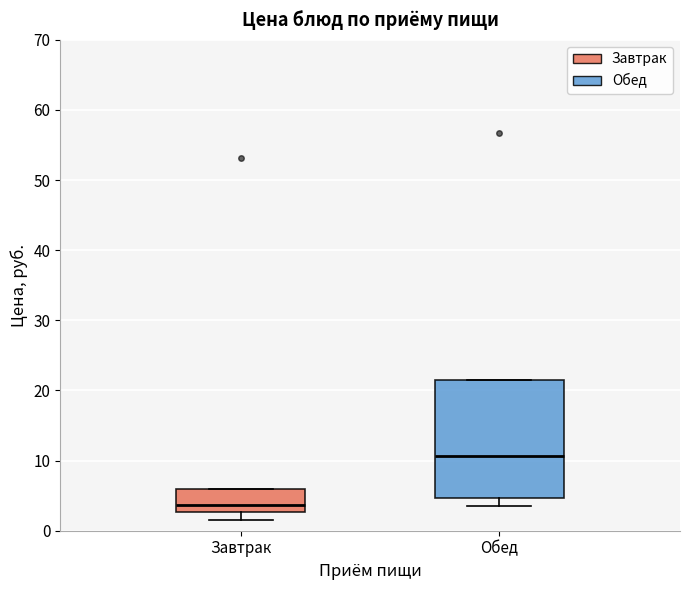

Which box has the lowest median line?

Завтрак